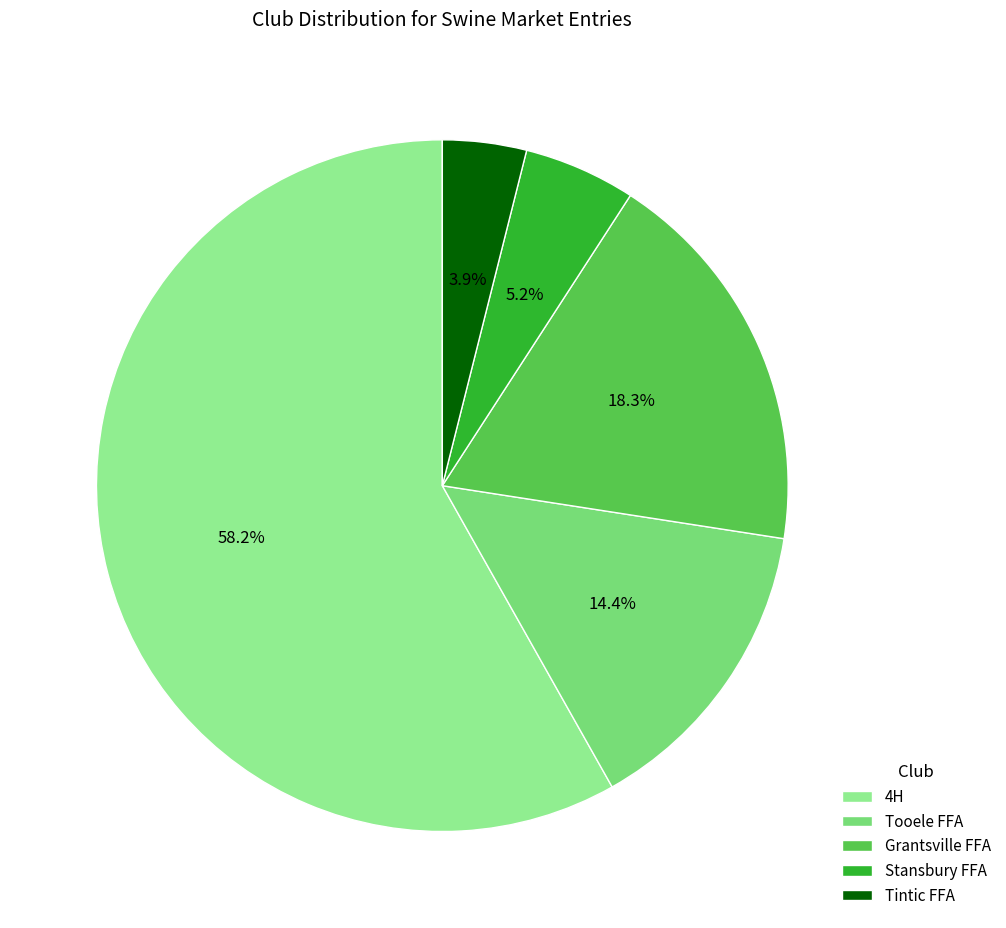

What percentage is the Stansbury FFA slice, to the nearest percent?

5%